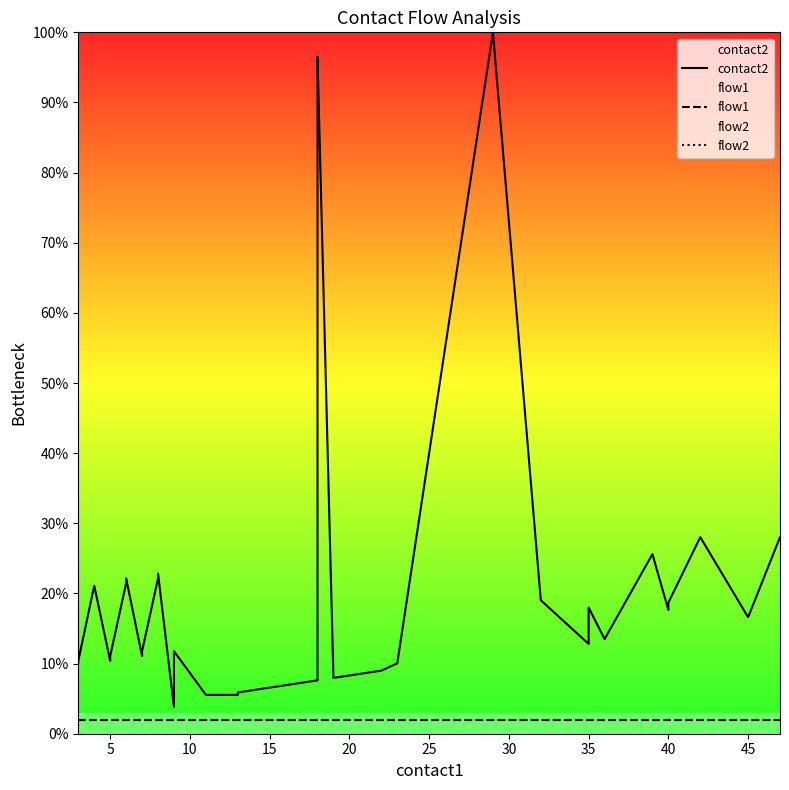

What is the total value across all series at 35?

15.1